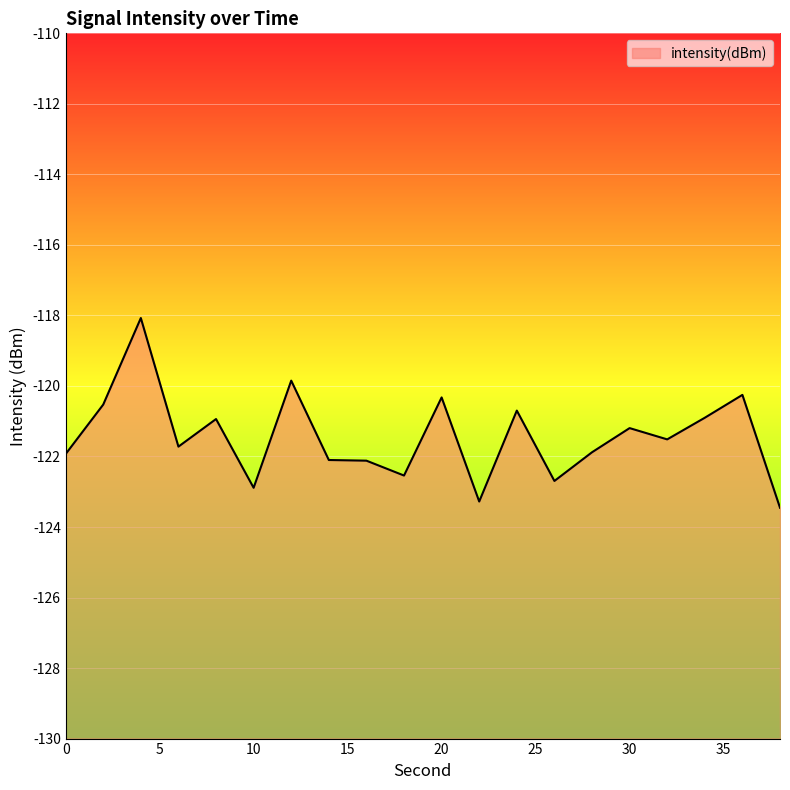

Reading left to right, what are all the values shown in this chart?

-121.9	-120.5	-118.1	-121.7	-120.9	-122.9	-119.8	-122.1	-122.1	-122.5	-120.3	-123.3	-120.7	-122.7	-121.9	-121.2	-121.5	-120.9	-120.3	-123.5